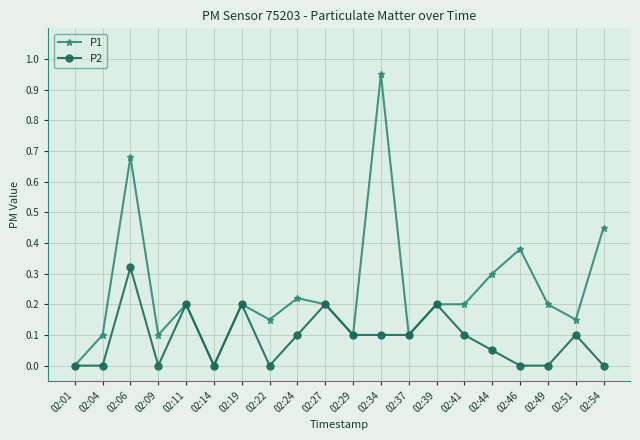

Does the chart have visible grid lines?

Yes